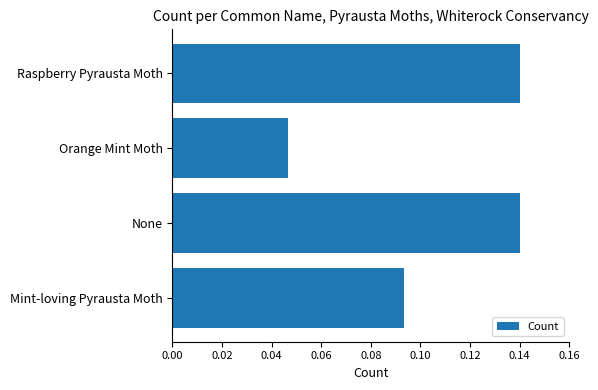

What is the sum of all values?

0.4